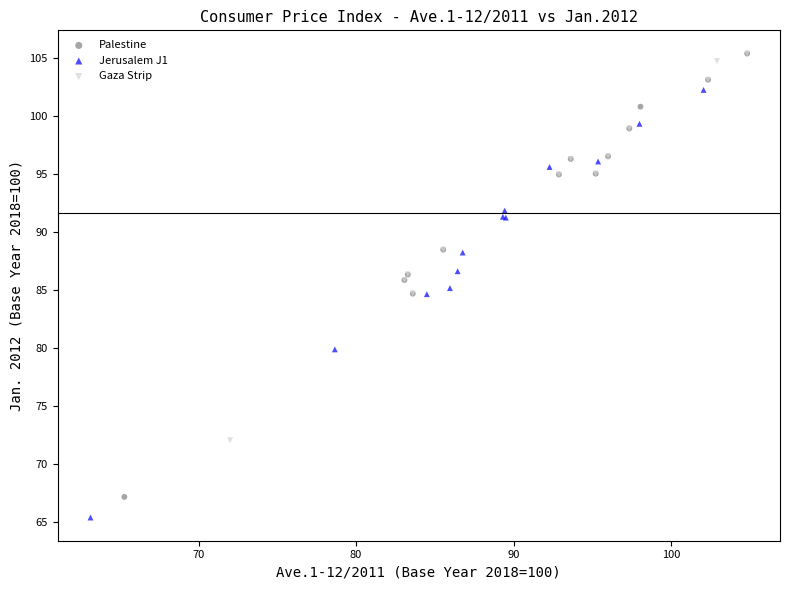

Which series contains the lowest Y value?

Jerusalem J1